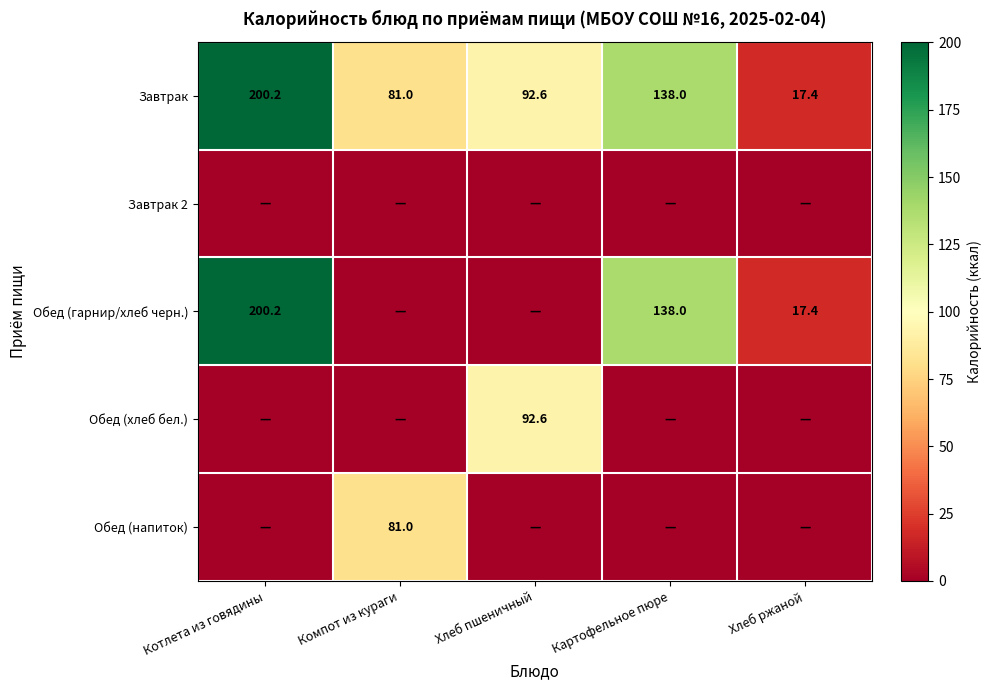

Is it true that Обед (хлеб бел.) equals 92.6 at Хлеб пшеничный?

True